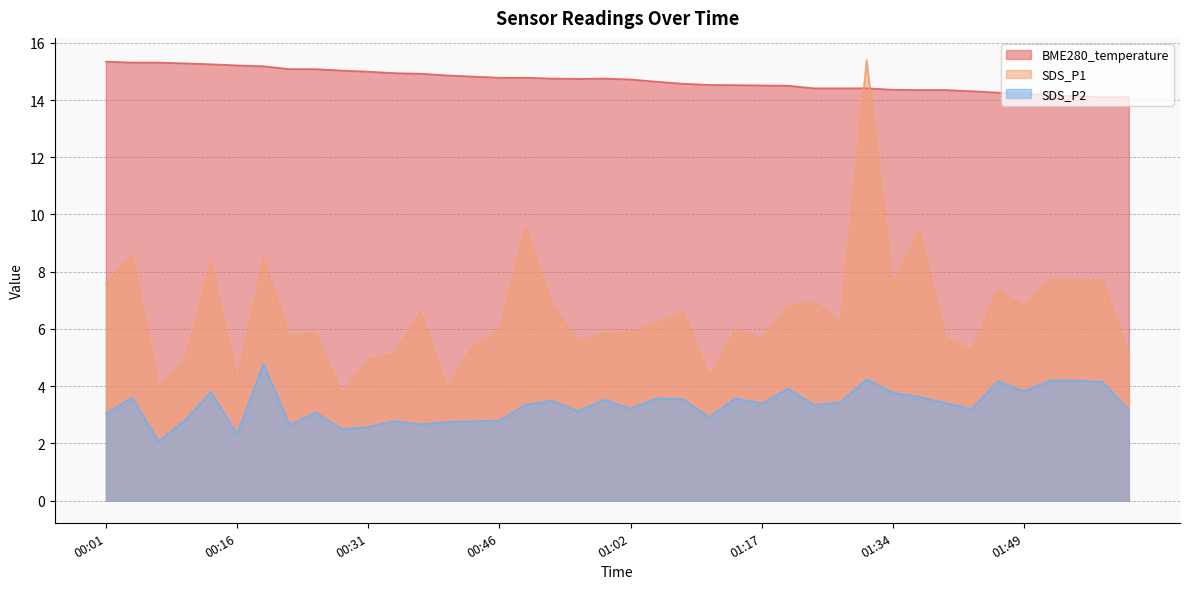

Does the chart display data point markers on the line(s)?

No